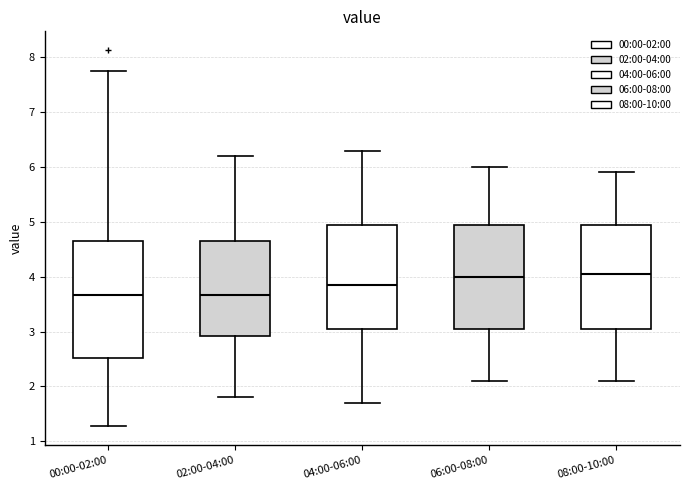

Where does the lower whisker of the box for 04:00-06:00 end on the y-axis? The values are not printed on the chart, so give them approximately, as read against the axis.

1.7